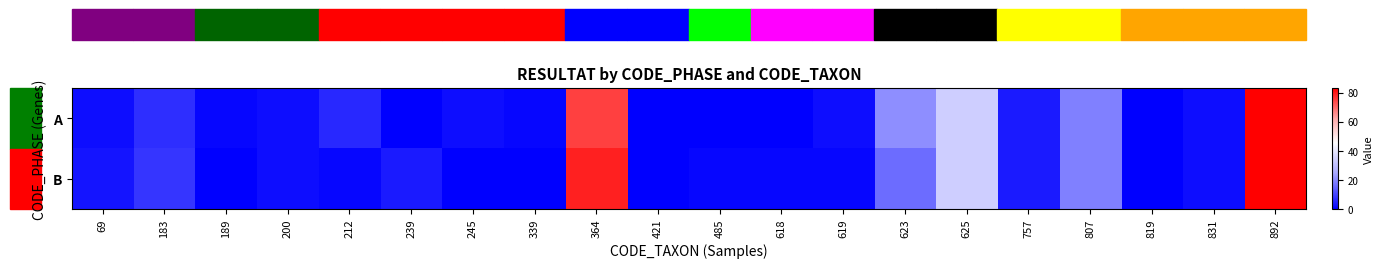

Reading left to right, what are all the values shown in this chart?

A: 69=2	183=7	189=1	200=2	212=6	239=0	245=2	339=1	364=75	421=0	485=0	618=0	619=2	623=21	625=34	757=4	807=19	819=0	831=2	892=83
B: 69=3	183=8	189=0	200=2	212=1	239=4	245=0	339=0	364=79	421=0	485=1	618=1	619=1	623=16	625=34	757=4	807=19	819=0	831=2	892=83